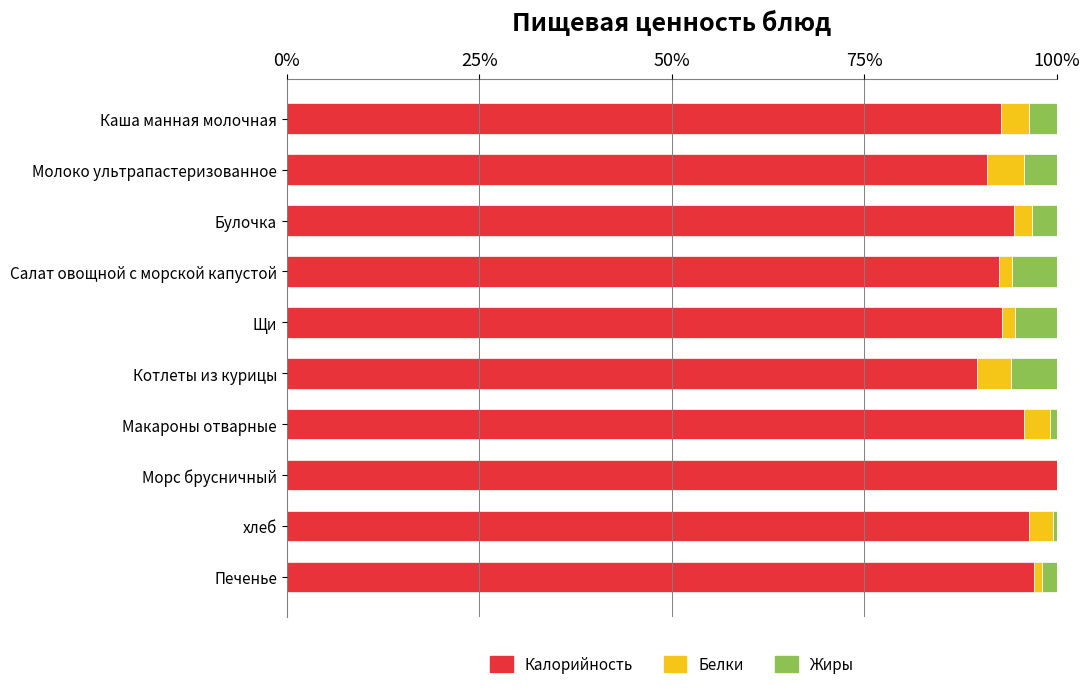

Which category has the highest value in the Калорийность series?

Морс брусничный